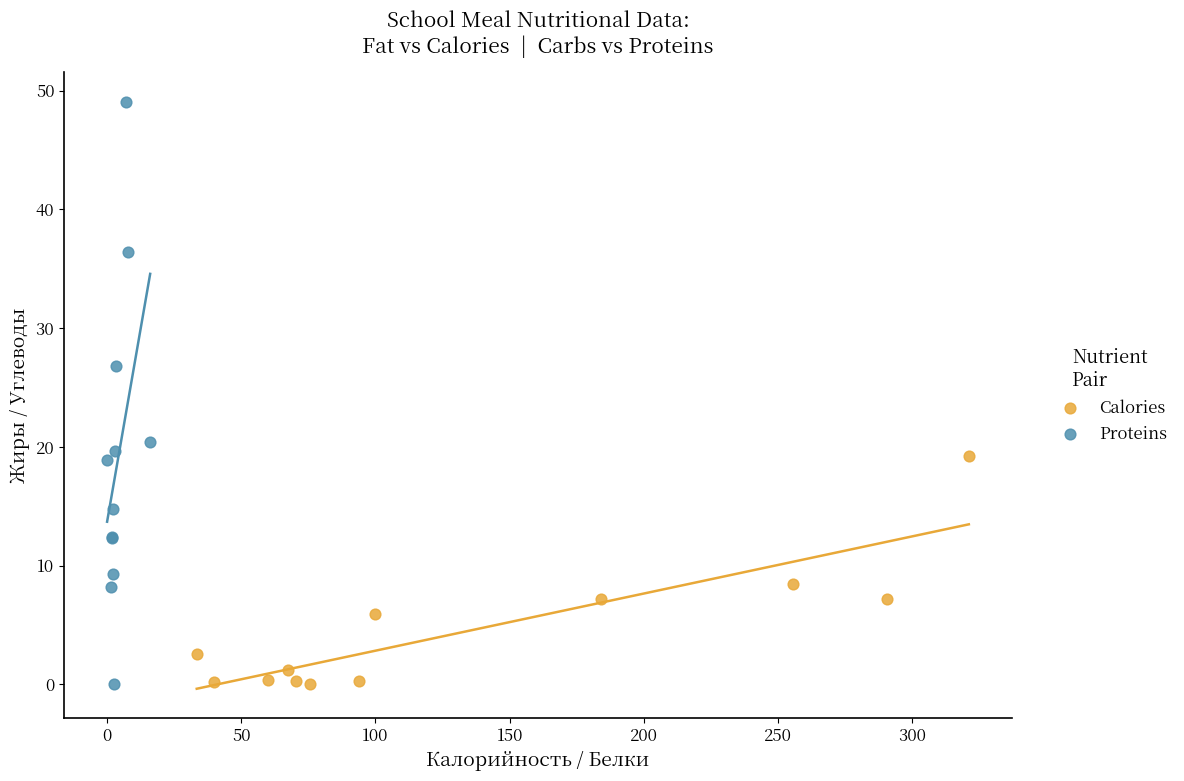

Which series has the largest Y range (max minus min)?

Proteins